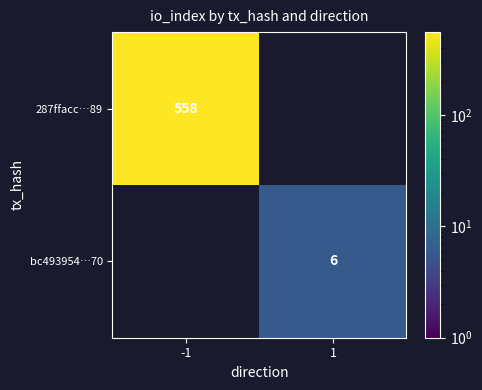

Is the value of bc493954…70 at 1 greater than the value of 287ffacc…89 at -1?

No